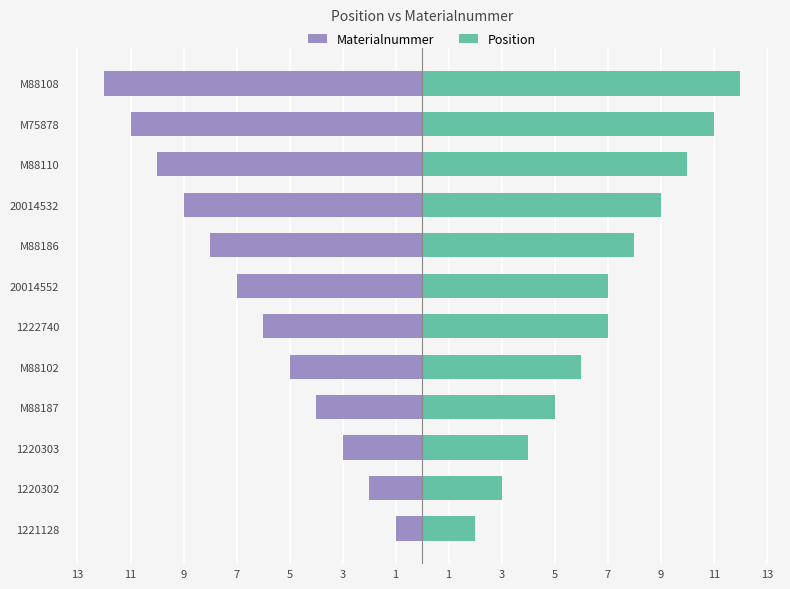

How many data points does each series have?

12